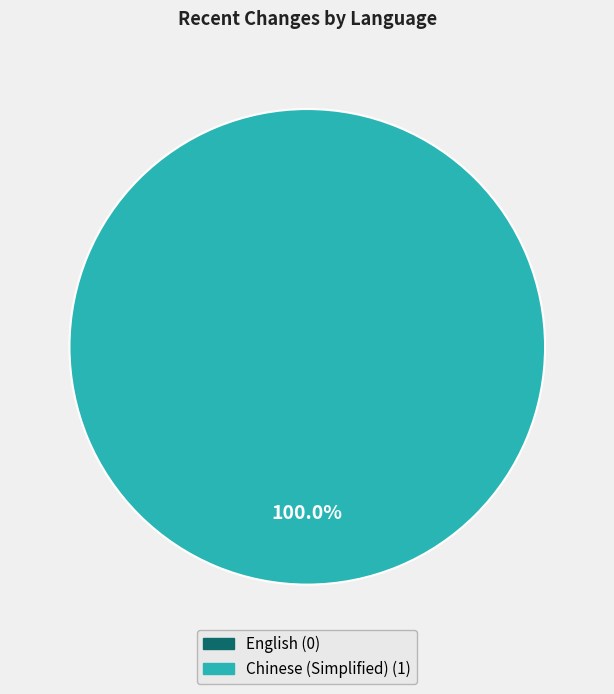

Is there a majority slice in this chart?

Yes